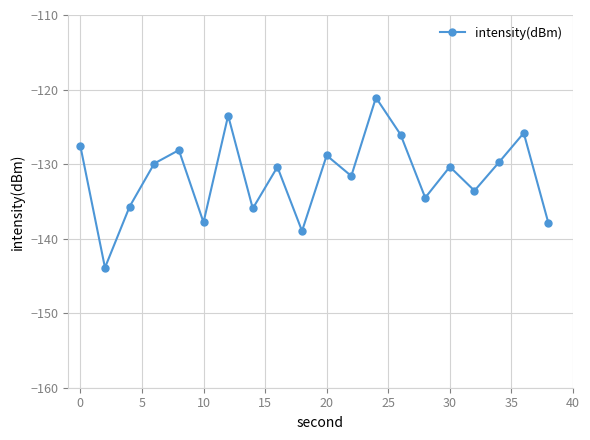

What is the difference between the maximum and second lowest values?

17.9